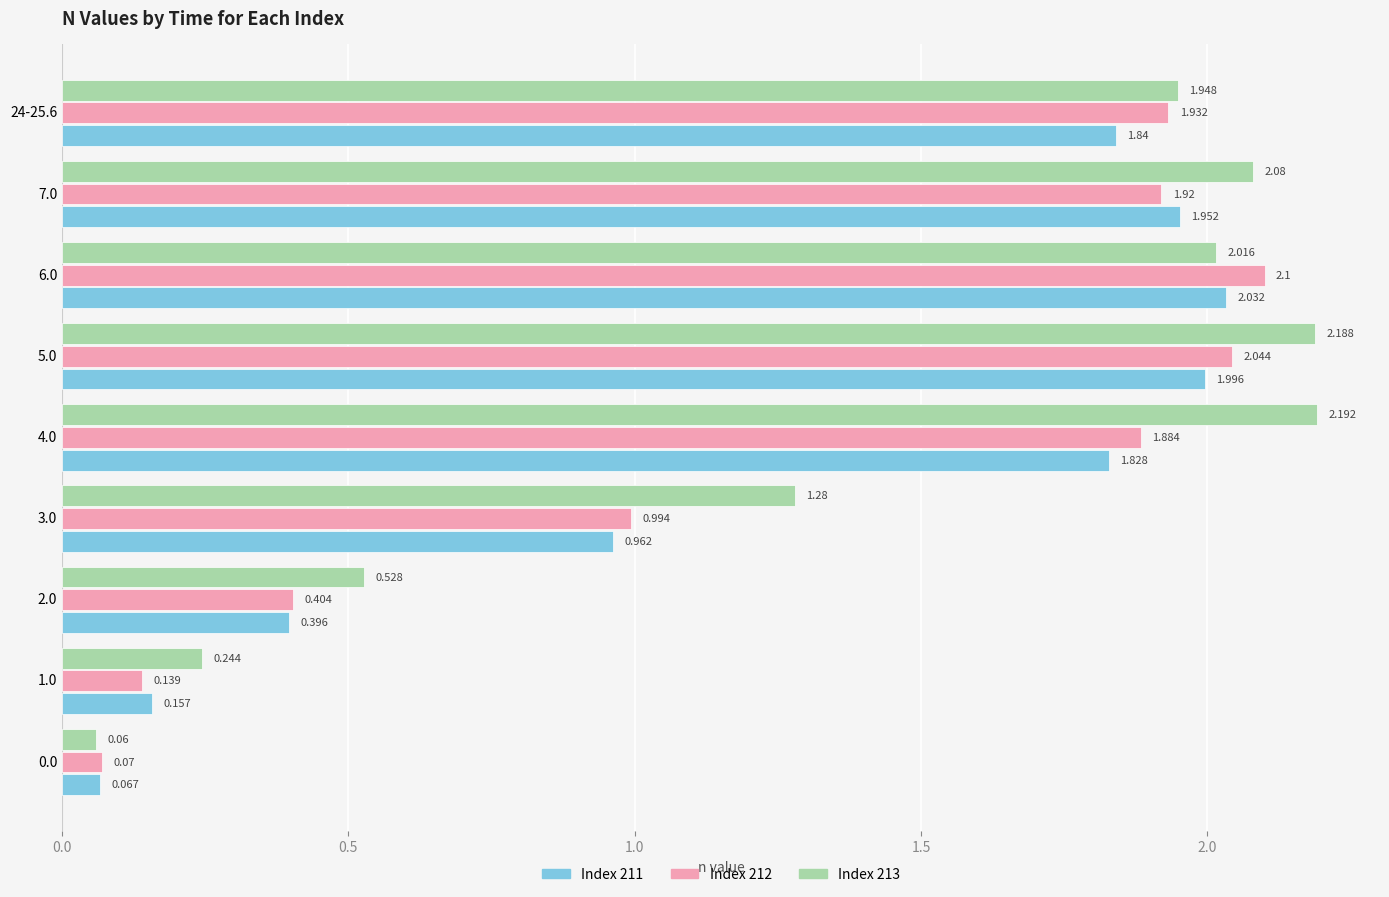

The 212 series shows 0.0 at 1.0. True or false?

False